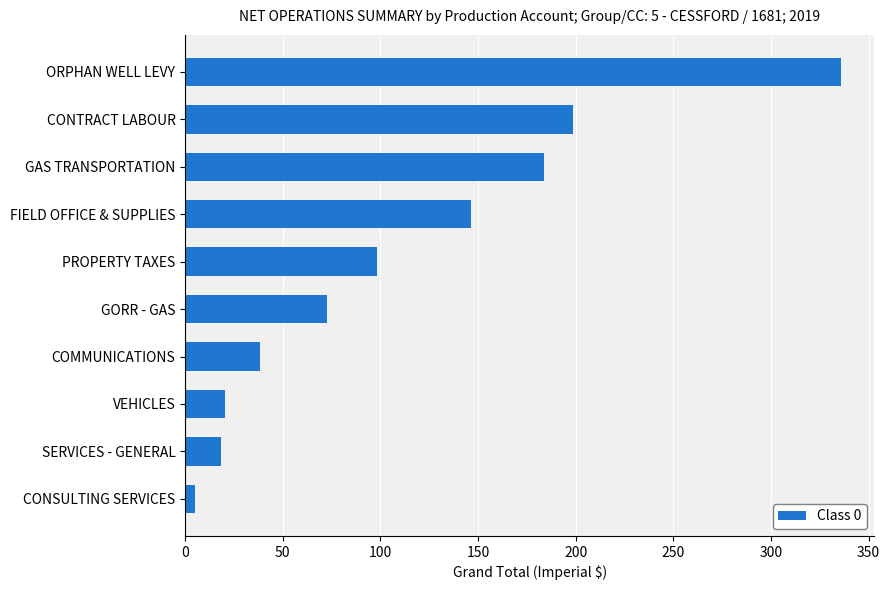

What is the difference between the maximum and second lowest values?

317.8